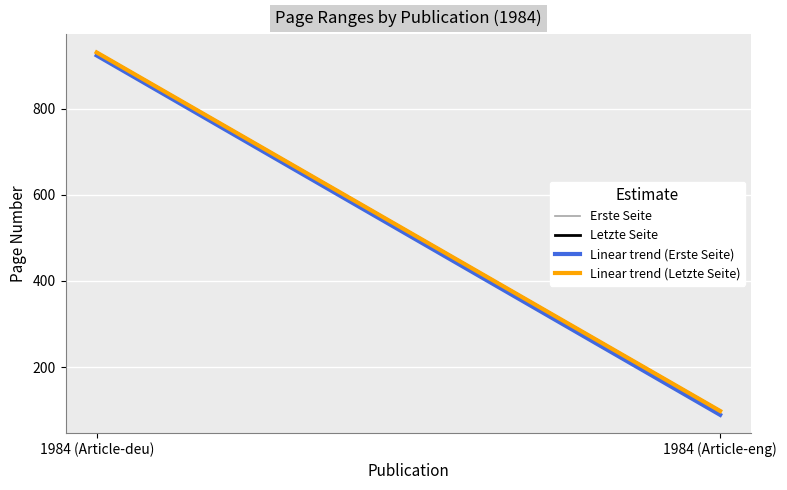

Reading left to right, list all the values displayed in this chart.

Erste Seite: 1984 (Article-deu)=924.0	1984 (Article-eng)=89.0
Letzte Seite: 1984 (Article-deu)=931.0	1984 (Article-eng)=98.0
Linear trend (Erste Seite): 1984 (Article-deu)=924.0	1984 (Article-eng)=89.0
Linear trend (Letzte Seite): 1984 (Article-deu)=931.0	1984 (Article-eng)=98.0